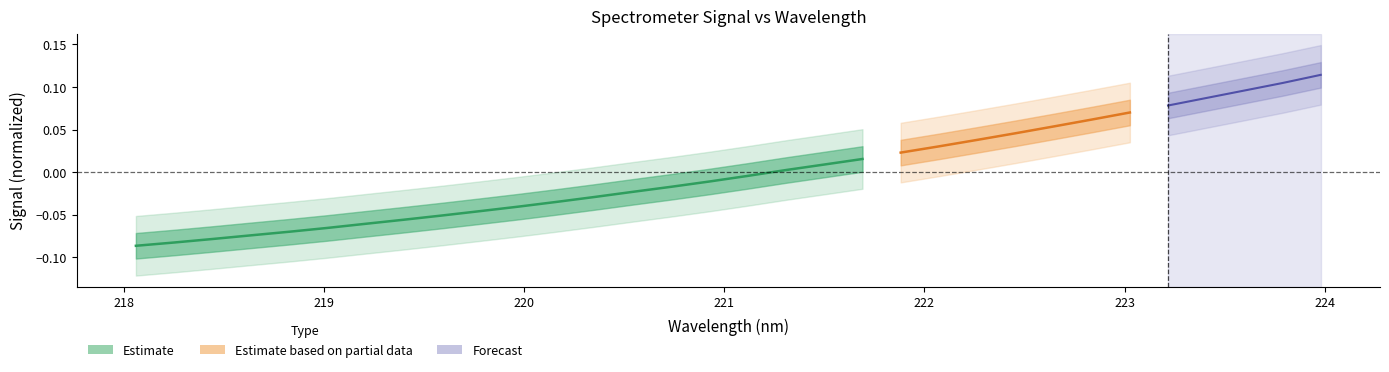

The chart shows a value of -0.1 at 219. True or false?

False